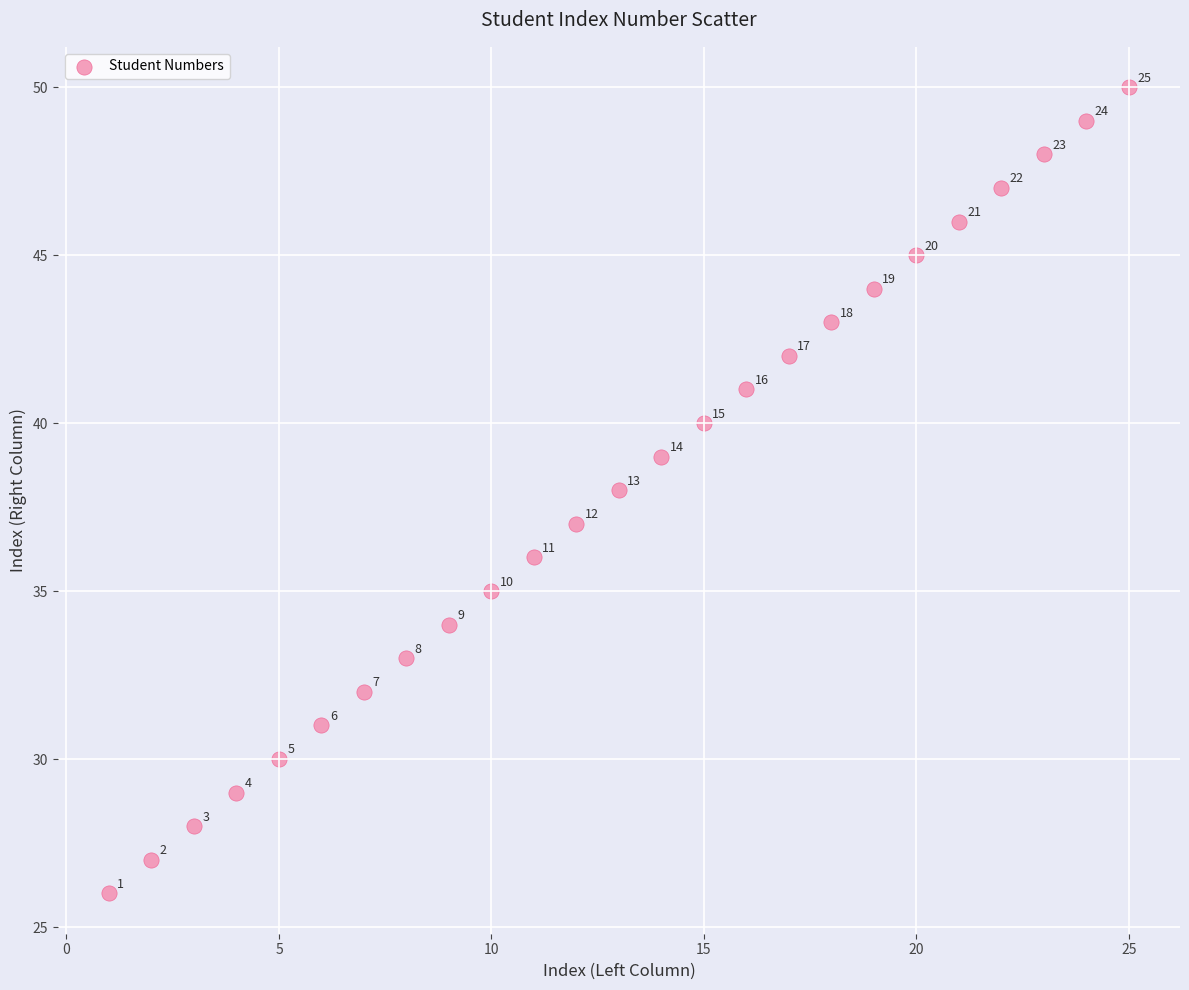

What Y value in the scatter plot is closest to 38?

38